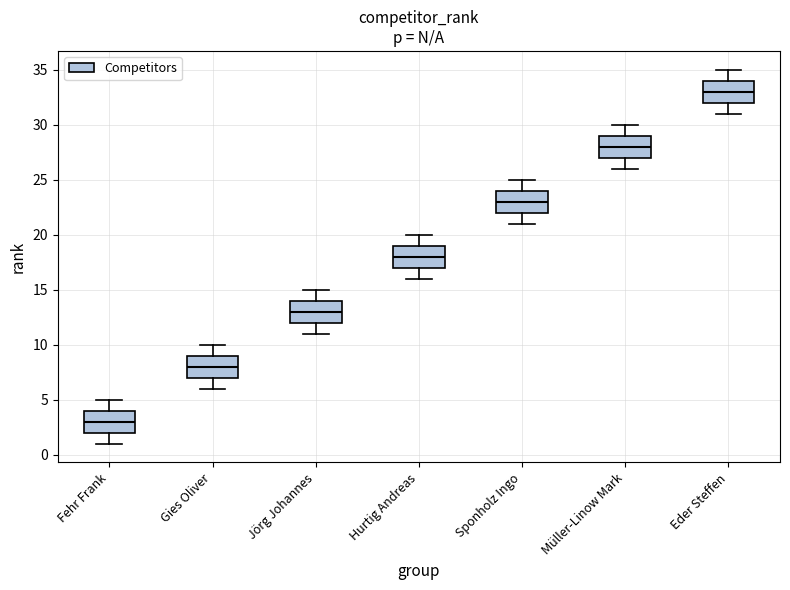

Reading left to right, read every box against the y-axis: the position of its median line, the range the box covers, and the ends of its whiskers. The values are not printed on the chart, so give them approximately, as read against the axis.

Fehr Frank: median 3, box 2 to 4, whiskers 1 to 5
Gies Oliver: median 8, box 7 to 9, whiskers 6 to 10
Jörg Johannes: median 13, box 12 to 14, whiskers 11 to 15
Hurtig Andreas: median 18, box 17 to 19, whiskers 16 to 20
Sponholz Ingo: median 23, box 22 to 24, whiskers 21 to 25
Müller-Linow Mark: median 28, box 27 to 29, whiskers 26 to 30
Eder Steffen: median 33, box 32 to 34, whiskers 31 to 35